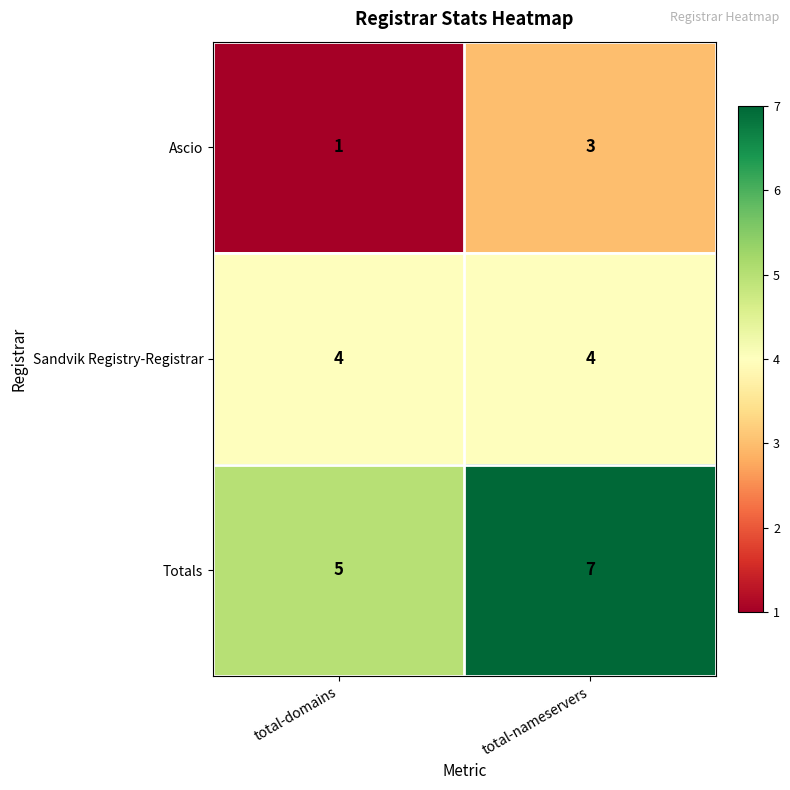

Rank the series at total-domains from highest to lowest value.

Totals, Sandvik Registry-Registrar, Ascio